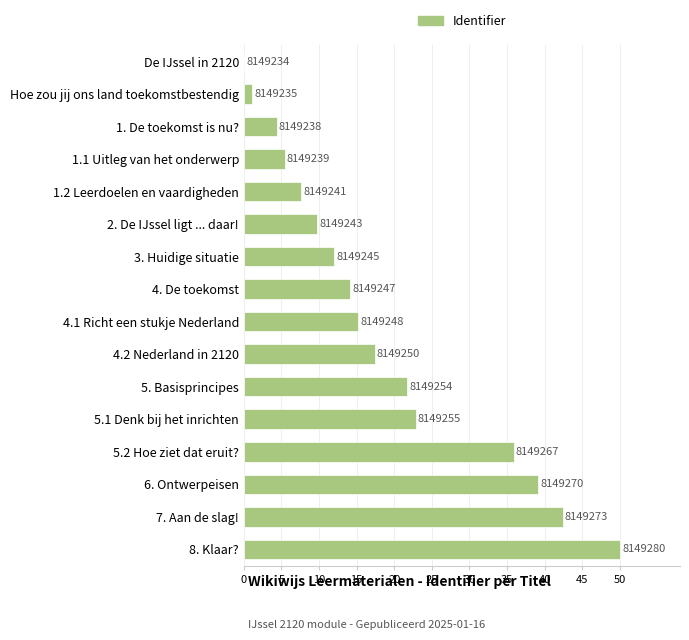

Are the bars horizontal?

Yes